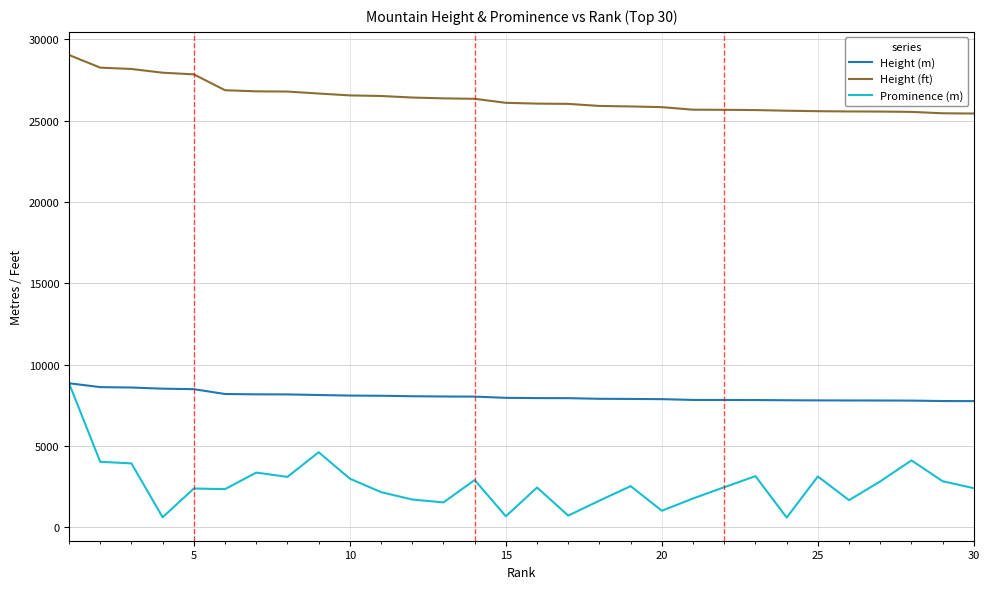

What is the greatest value displayed?

29029